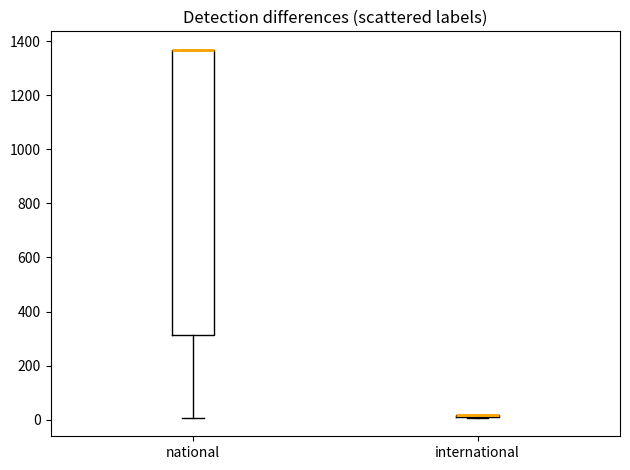

Where does the lower whisker of the box for national end on the y-axis? The values are not printed on the chart, so give them approximately, as read against the axis.

0